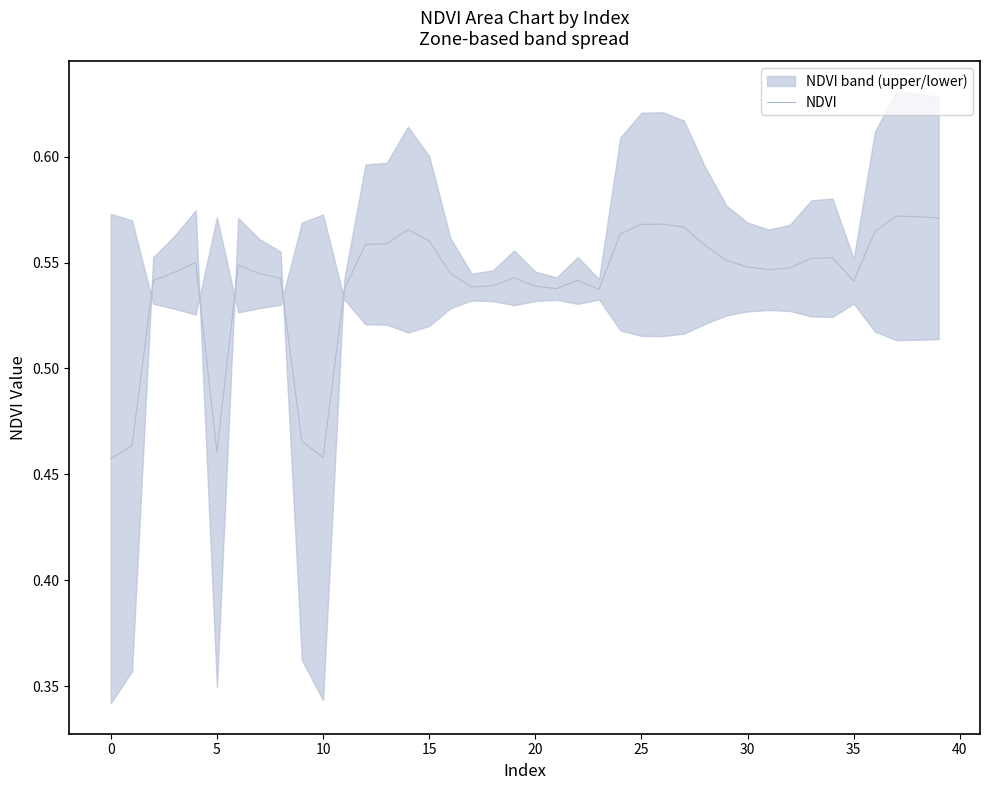

Which has a higher value, 21 or 35?

35